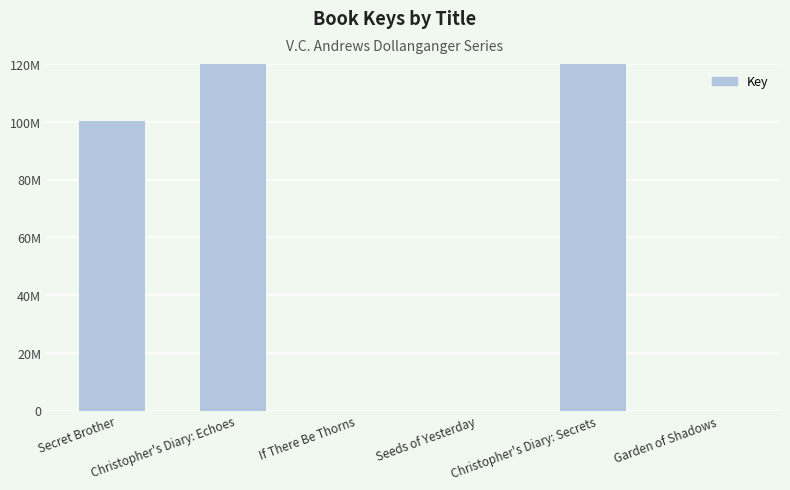

Where does the data first go above 100275511?

Christopher's Diary: Echoes